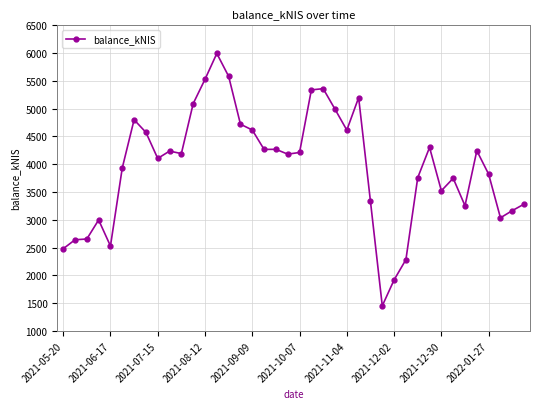

Does the chart have visible grid lines?

Yes